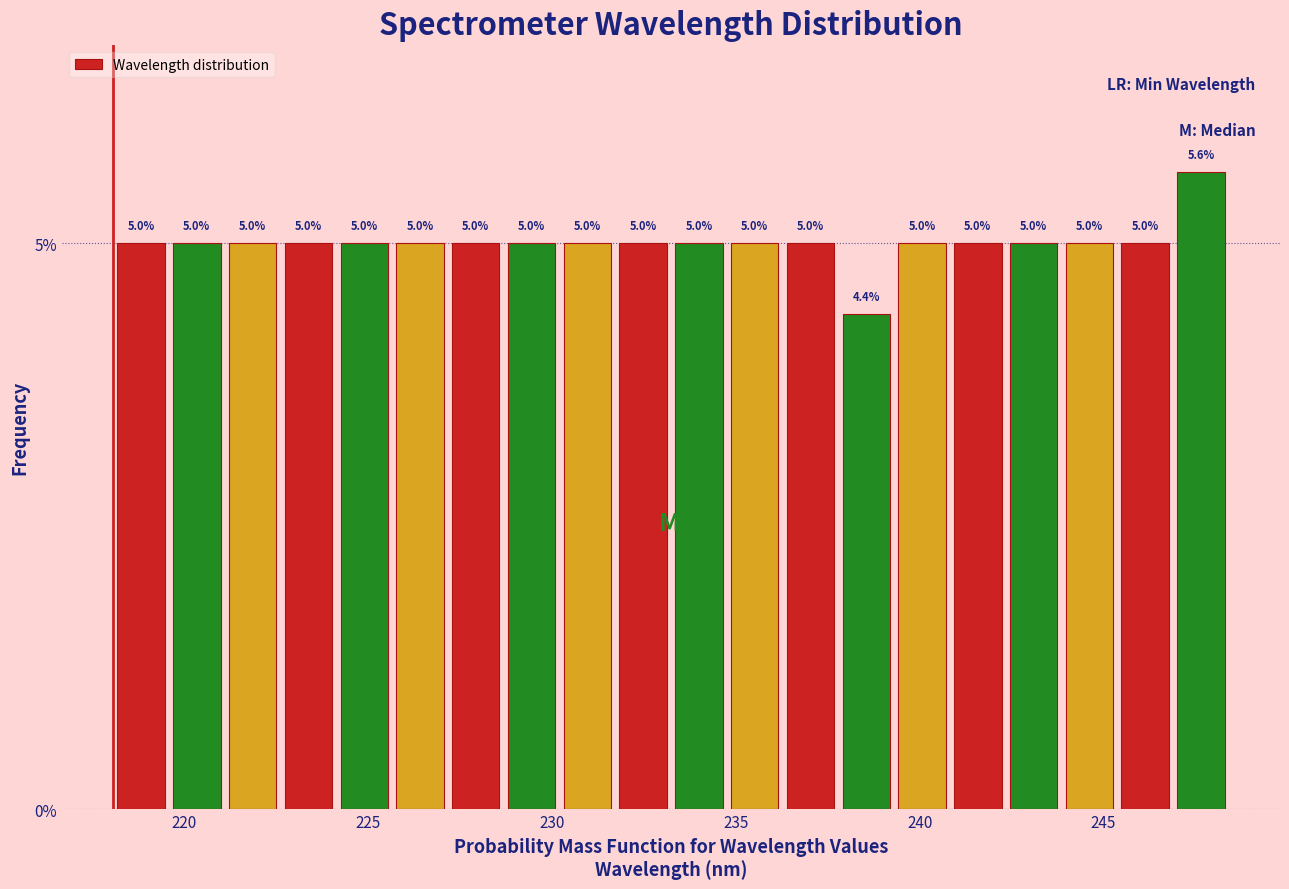

Around what value on the x-axis is the tallest bar? Give the approximate position of its centre, as read against the axis.

247.5